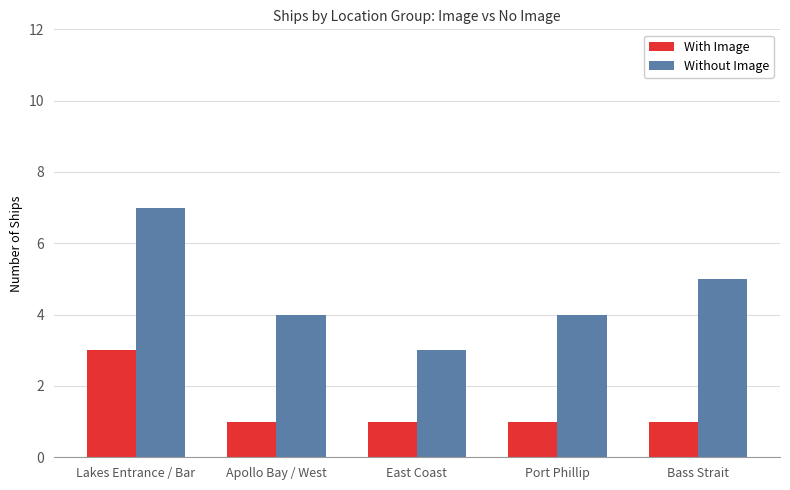

What is the difference between the Without Image values at Port Phillip and Bass Strait?

1